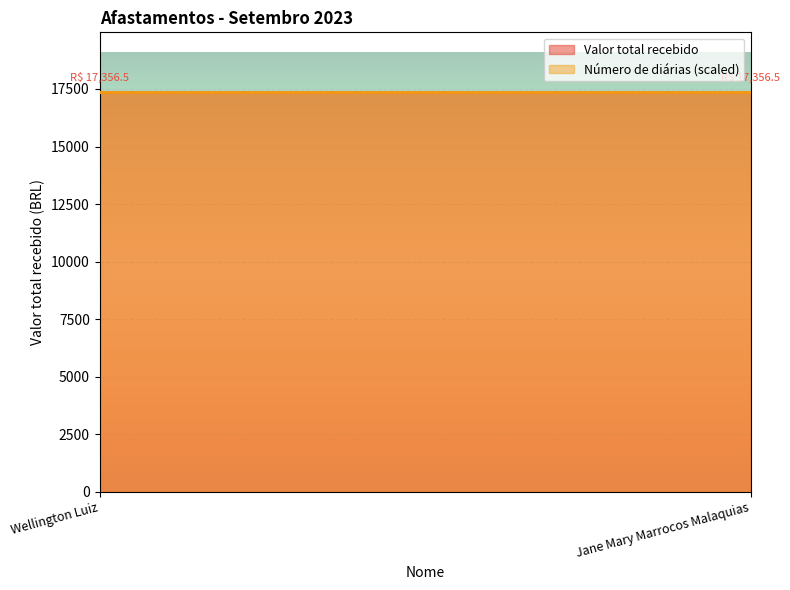

The Número de diárias series shows 7.0 at Jane Mary Marrocos Malaquias. True or false?

True